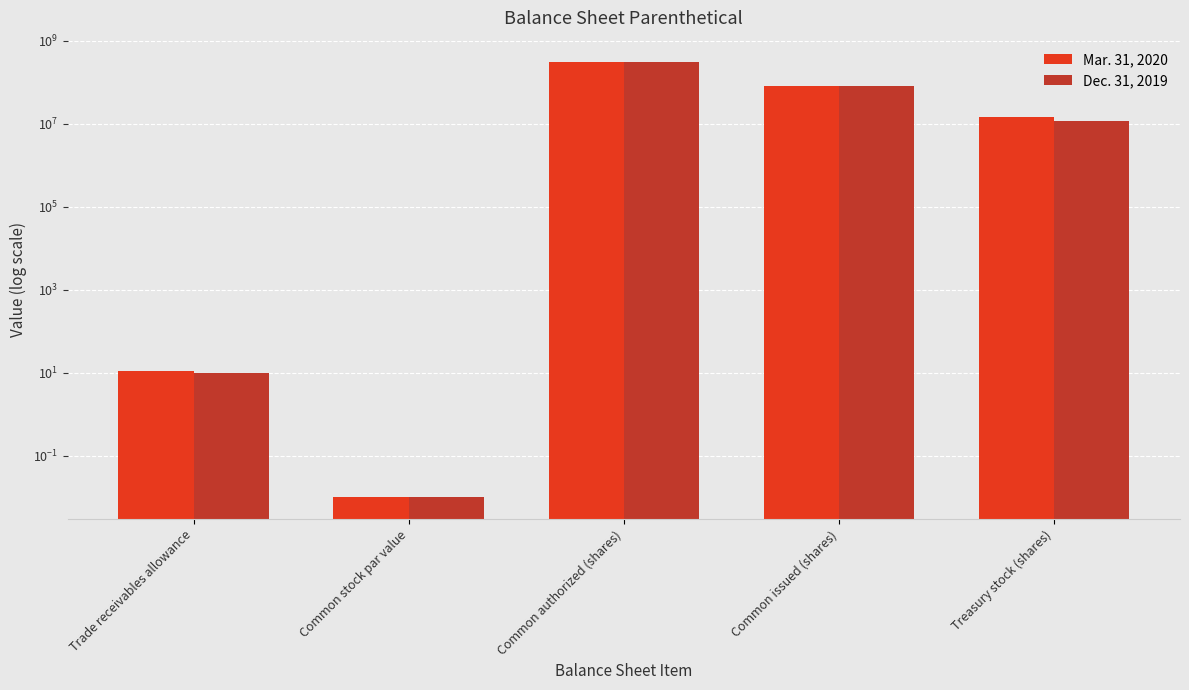

Is it true that Mar. 31, 2020 equals 7.3 at Trade receivables allowance?

False